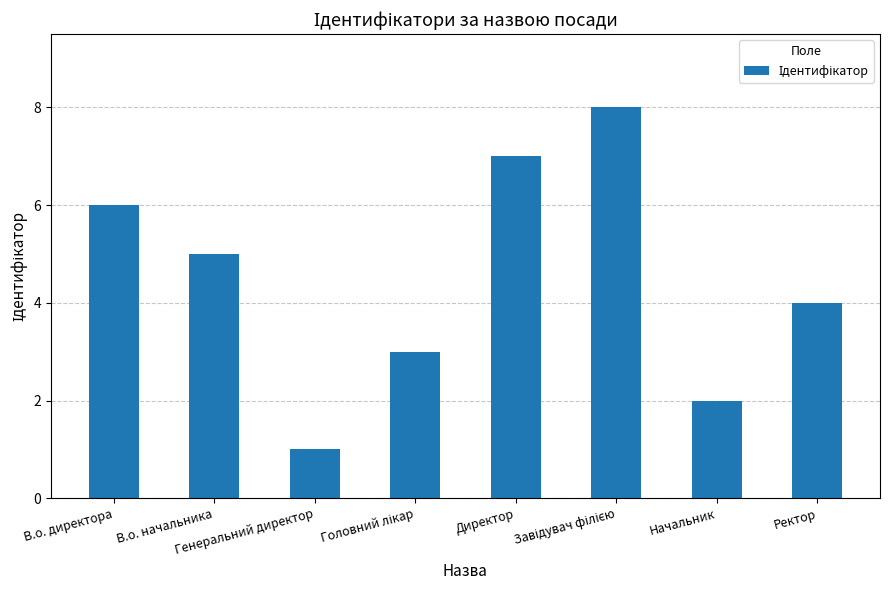

What is the difference between the maximum and minimum values?

7